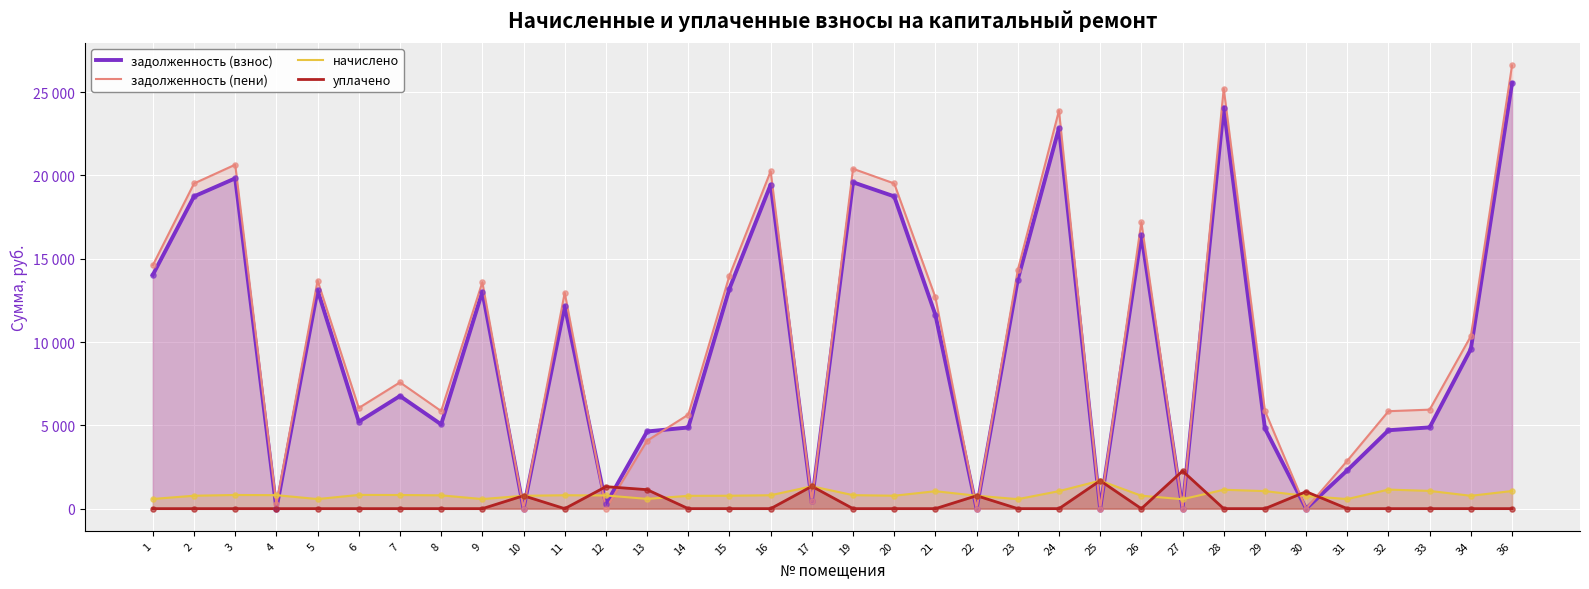

At which category is the sum across all series the highest?

36